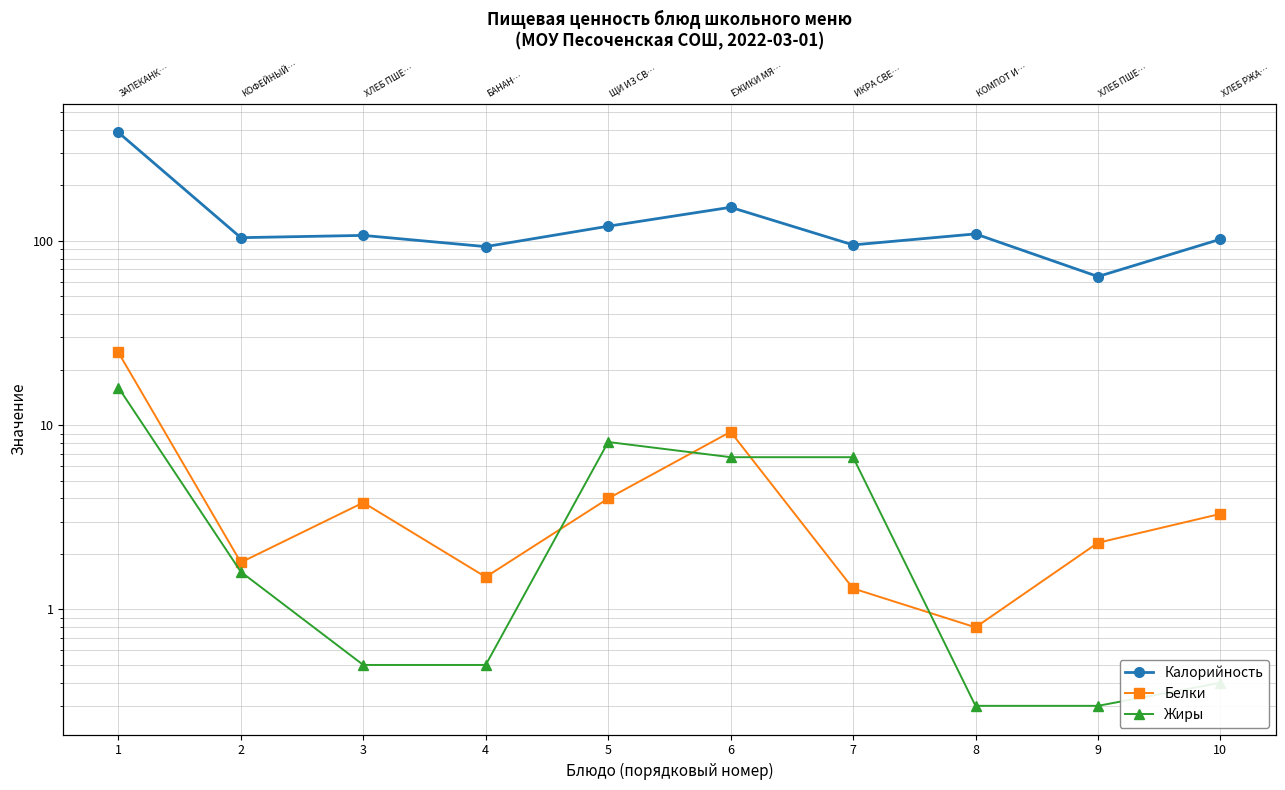

Rank the series by their maximum value, from highest to lowest.

Калорийность, Белки, Жиры